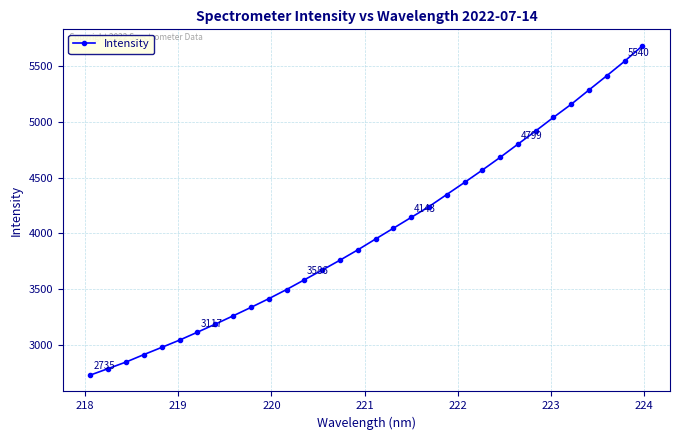

What is the greatest value displayed?

5678.4